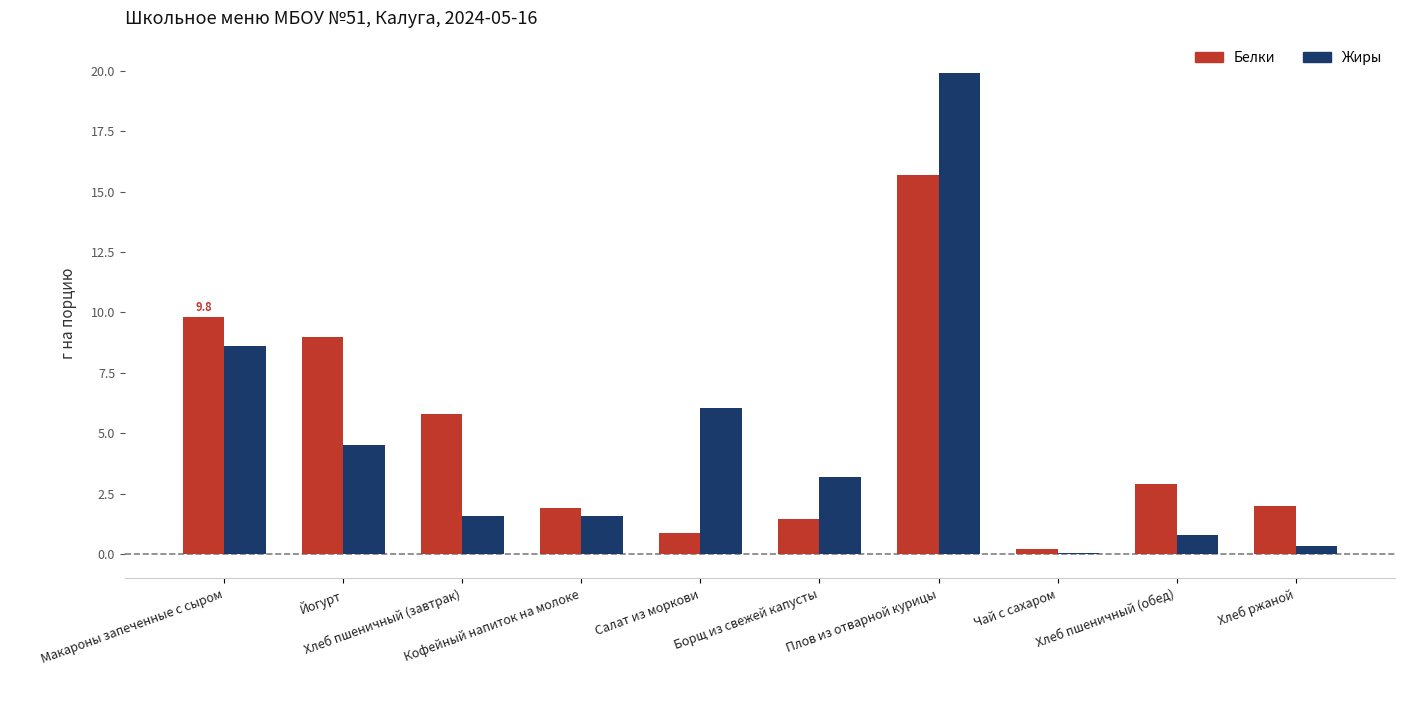

What is the sum of all Жиры values?

46.7